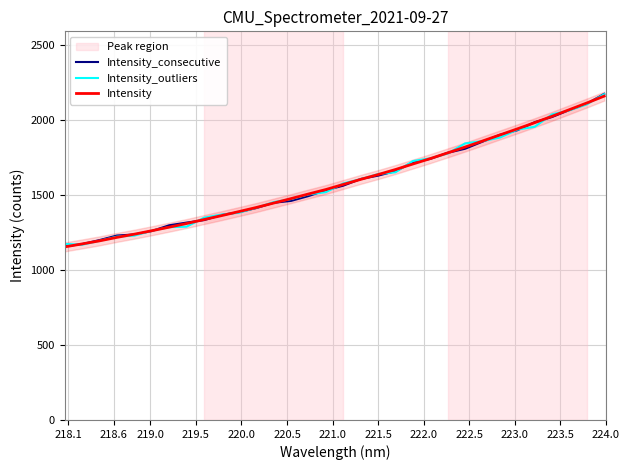

How many lines are shown in the chart?

3